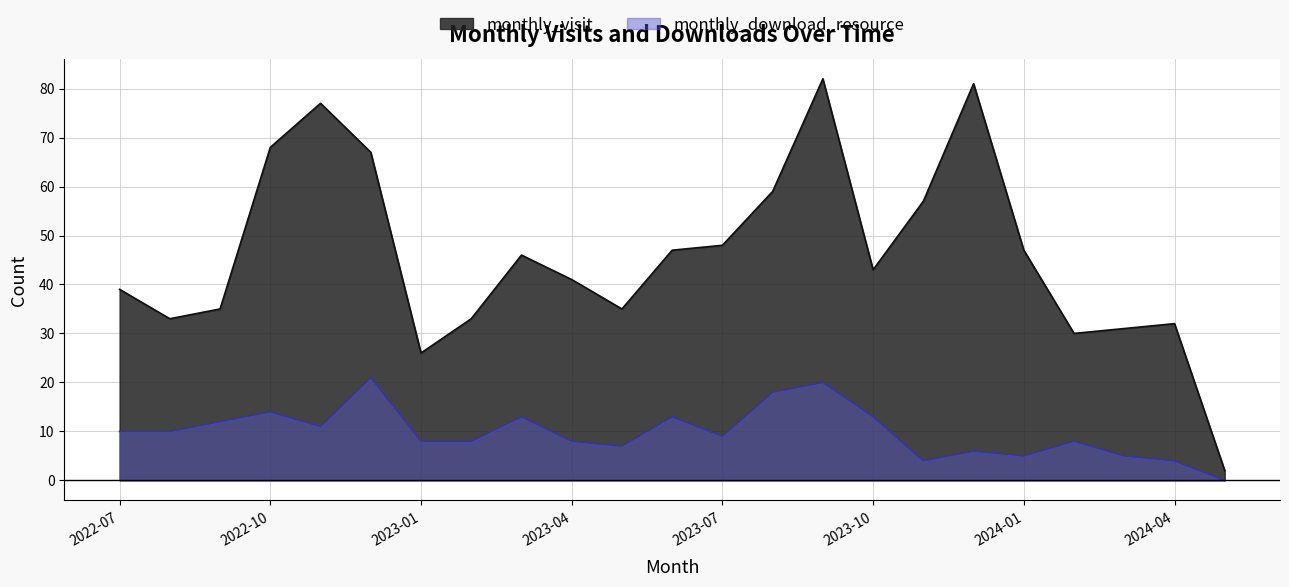

How many interior local peaks does the monthly_visit series have?

5